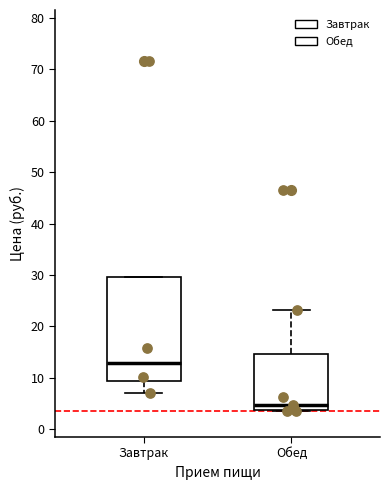

Where does the median line of the box for Обед sit on the y-axis? The values are not printed on the chart, so give them approximately, as read against the axis.

5